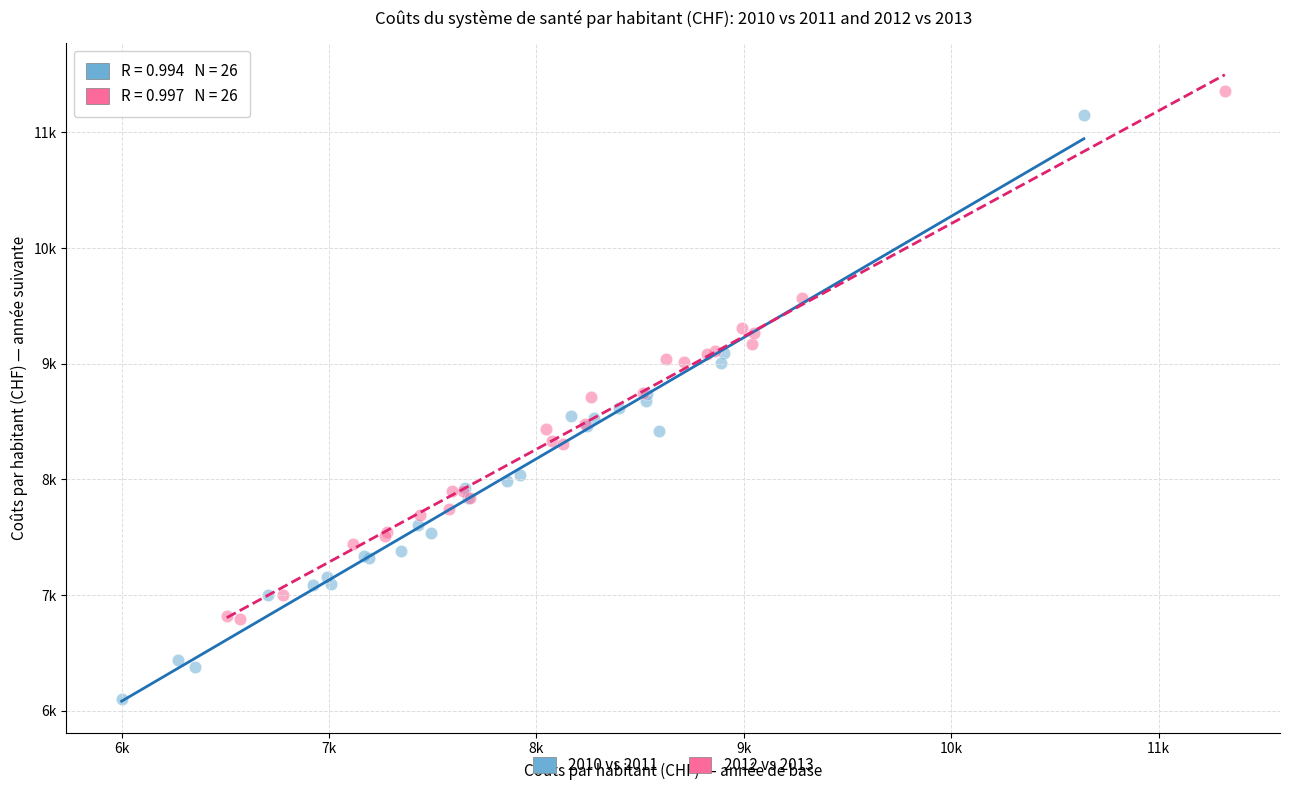

What are all the series names shown in the legend?

2010 vs 2011, 2012 vs 2013